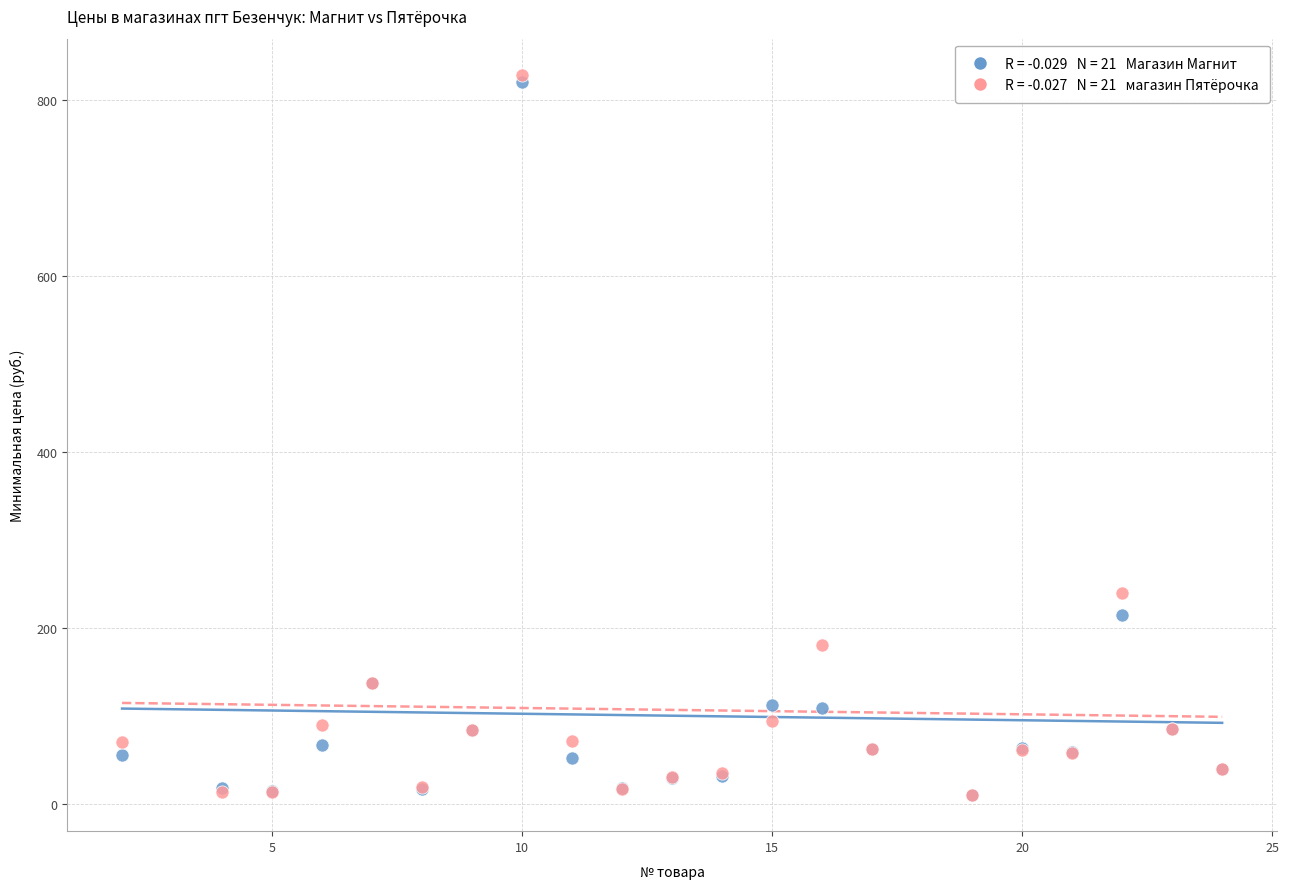

Across all series, what Y value is closest to 419?

240.0